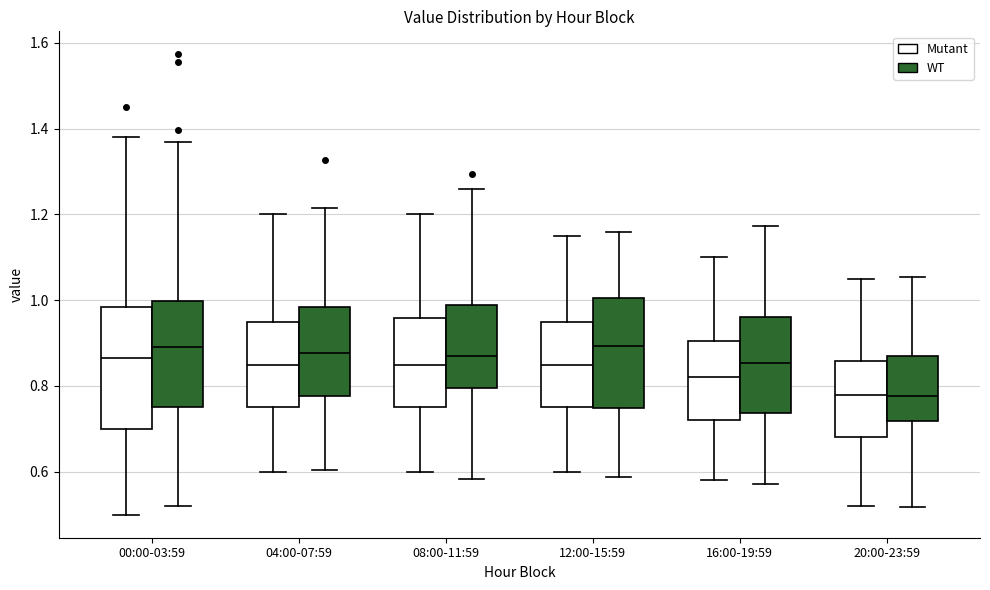

Where does the upper whisker of the box for 12:00-15:59 (Mutant) end on the y-axis? The values are not printed on the chart, so give them approximately, as read against the axis.

1.16